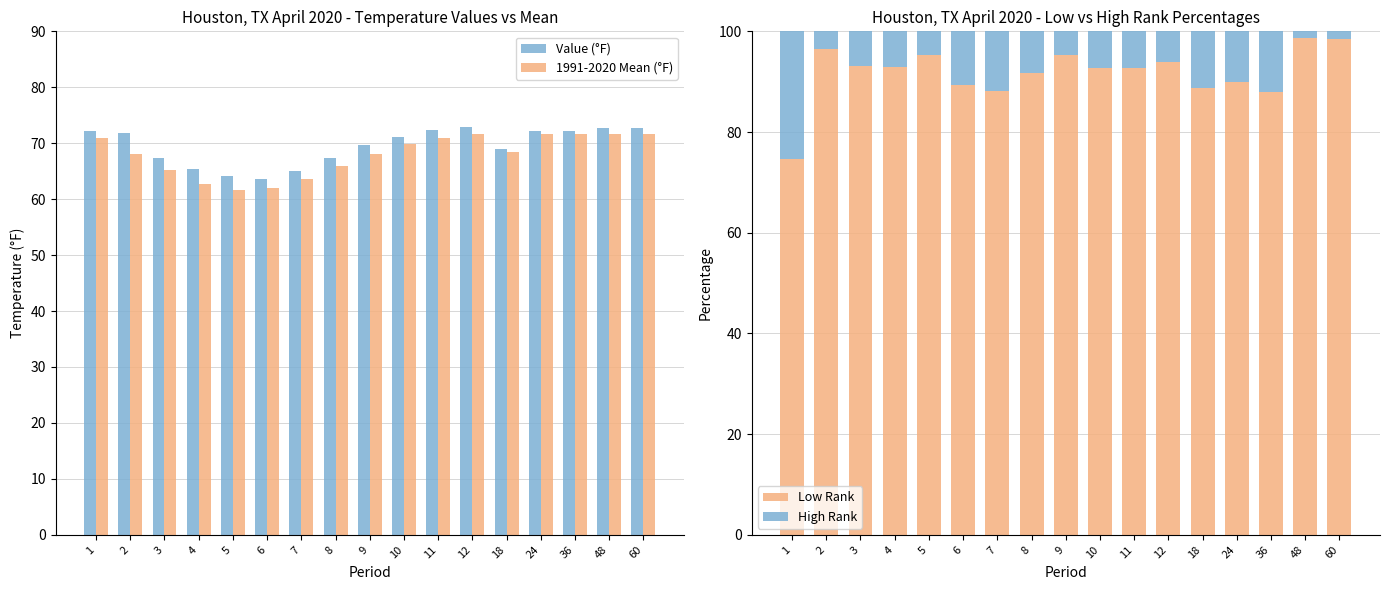

What is the average value of the 1991-2020 Mean (°F) series?

68.0